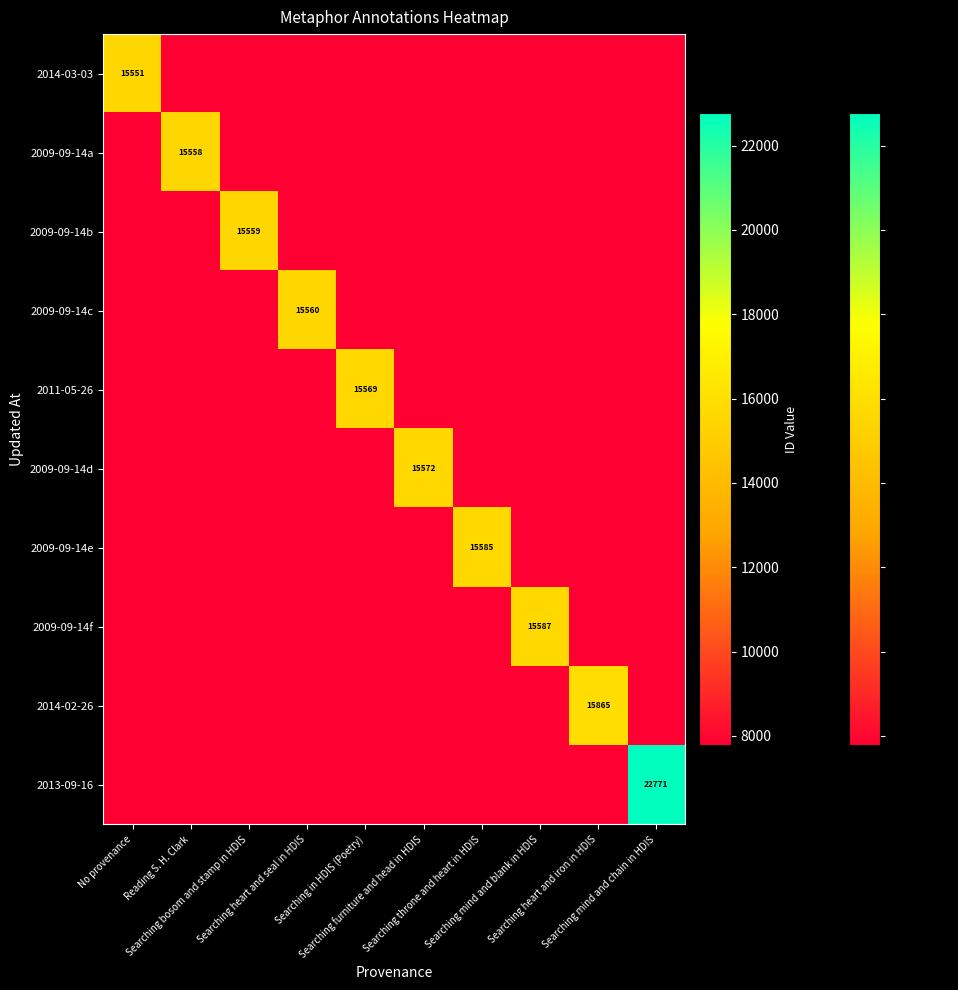

What is the average value of the 2009-09-14d series?

8555.1